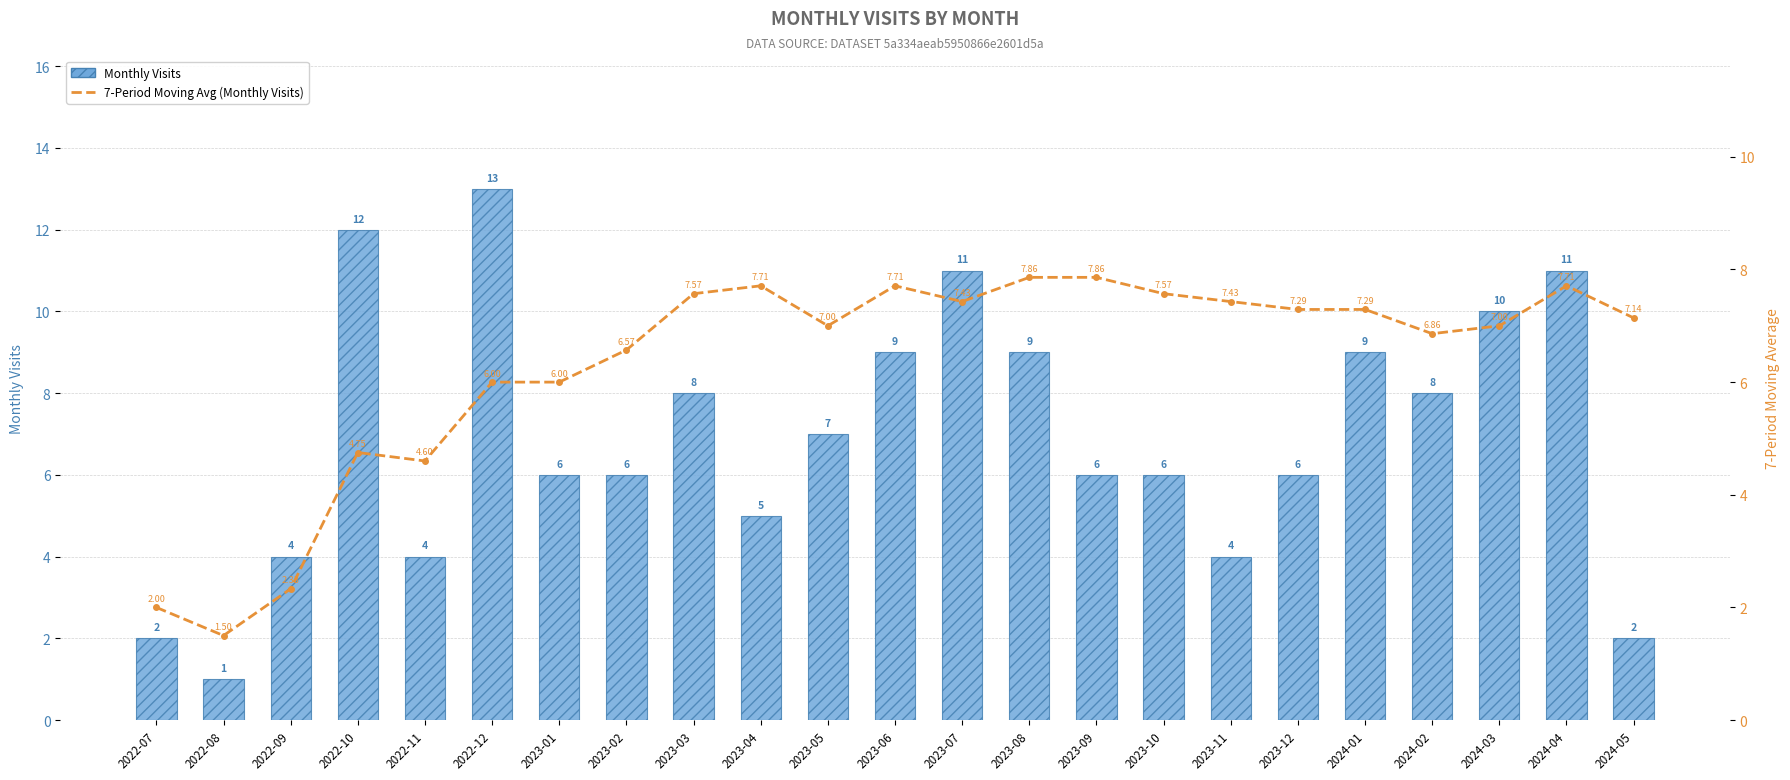

What is the total value across all series at 2023-09?

13.9